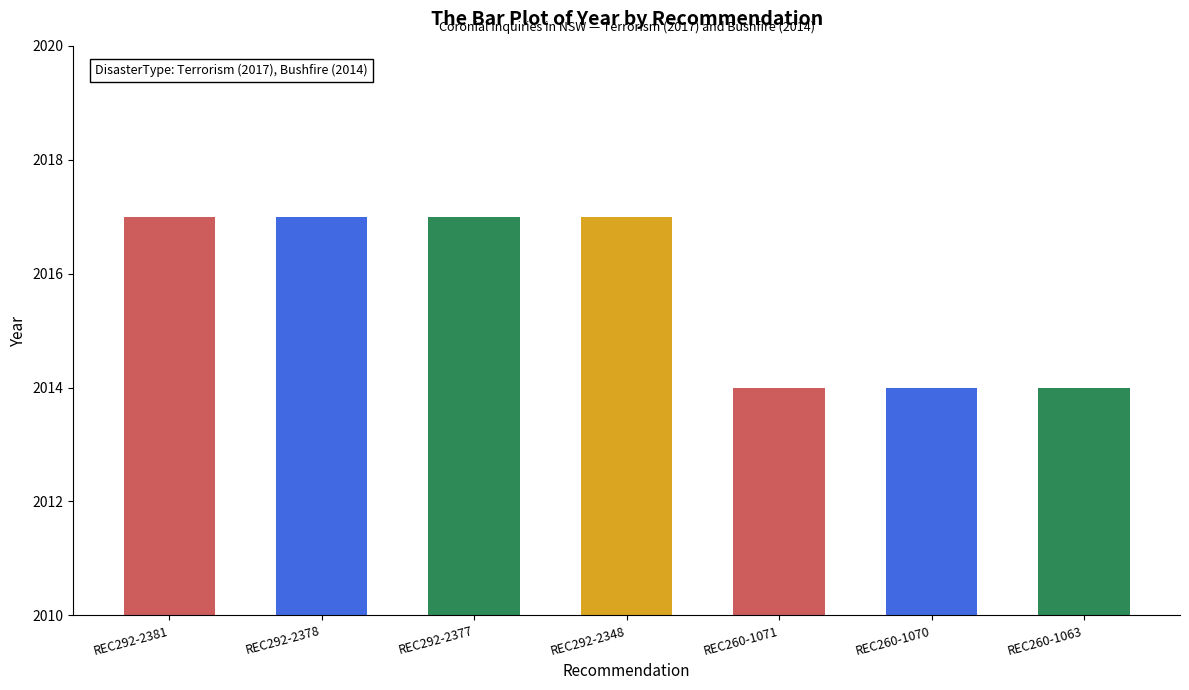

What is the average value?

2016